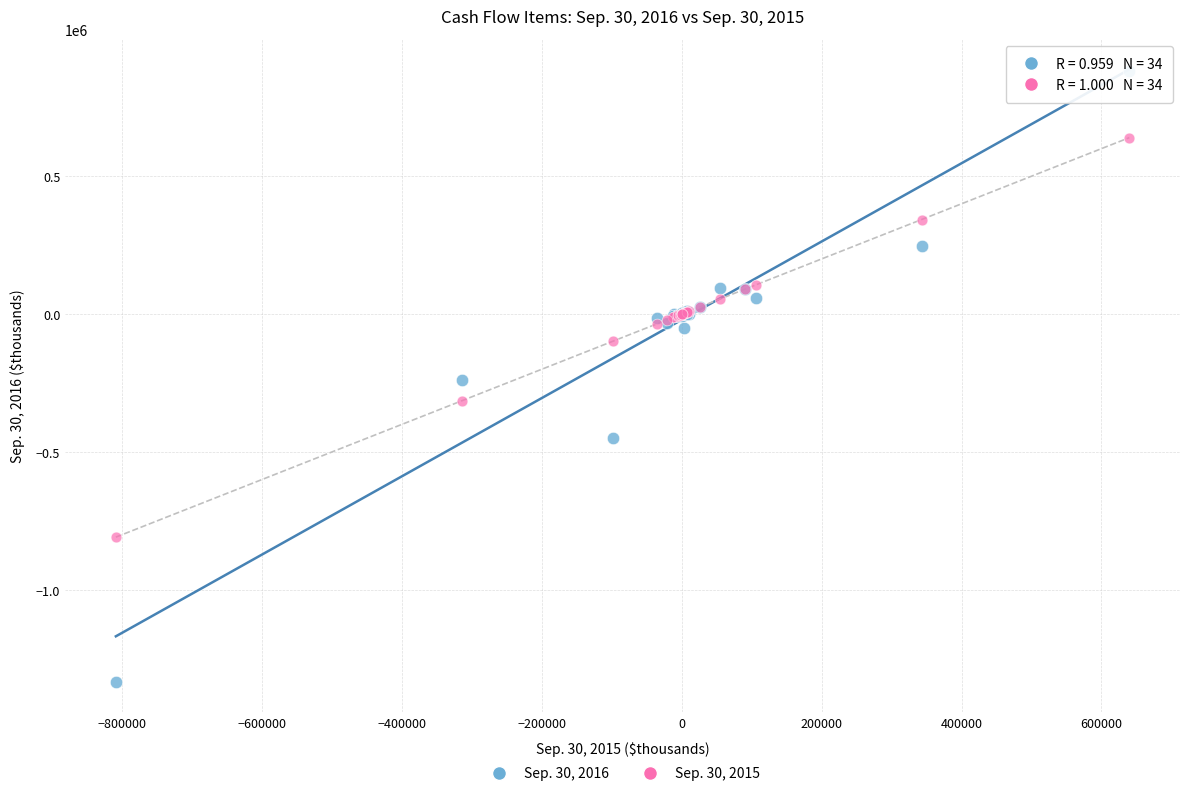

What are all the series names shown in the legend?

Sep. 30, 2016, Sep. 30, 2015